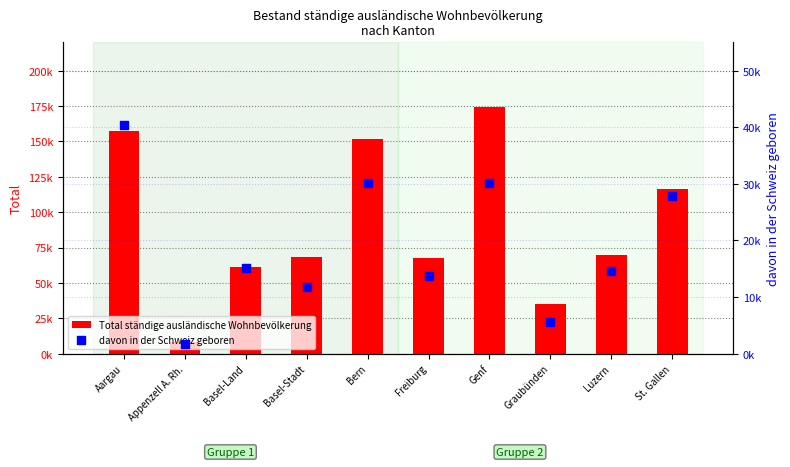

At how many categories does at least one series exceed 49683?

8